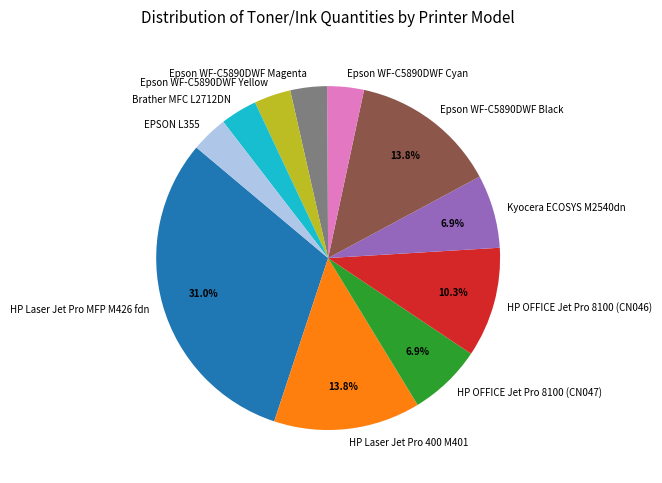

What percentage is NOT represented by HP Laser Jet Pro 400 M401?

86.2%